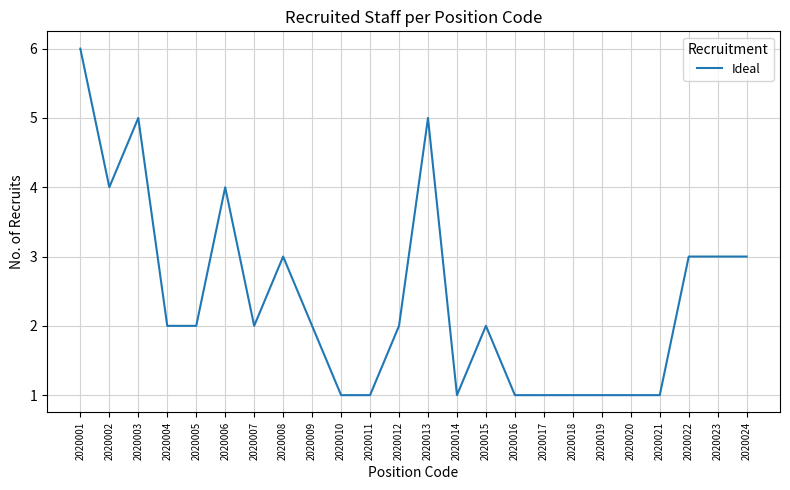

Approximately how many times larger is the value at 2020024 compared to 2020015?

1.5